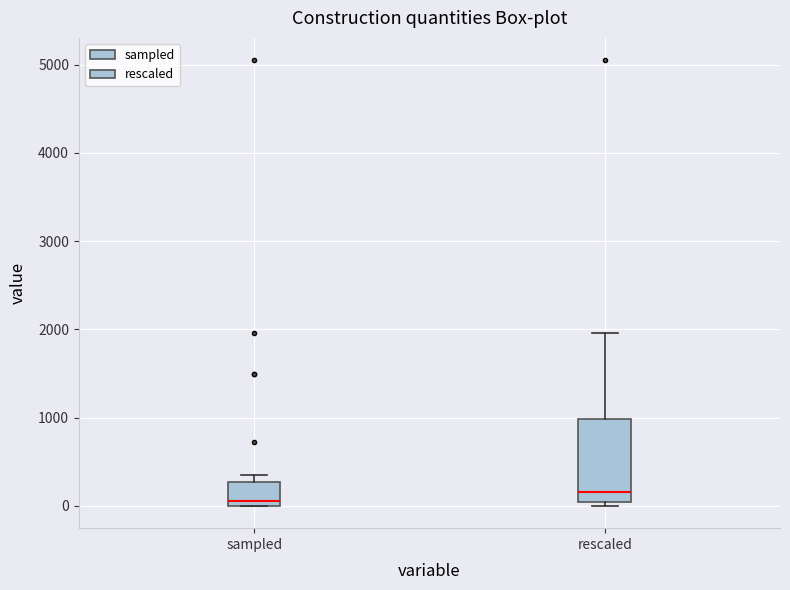

Which box is the tallest, from its lower edge to its upper edge?

rescaled